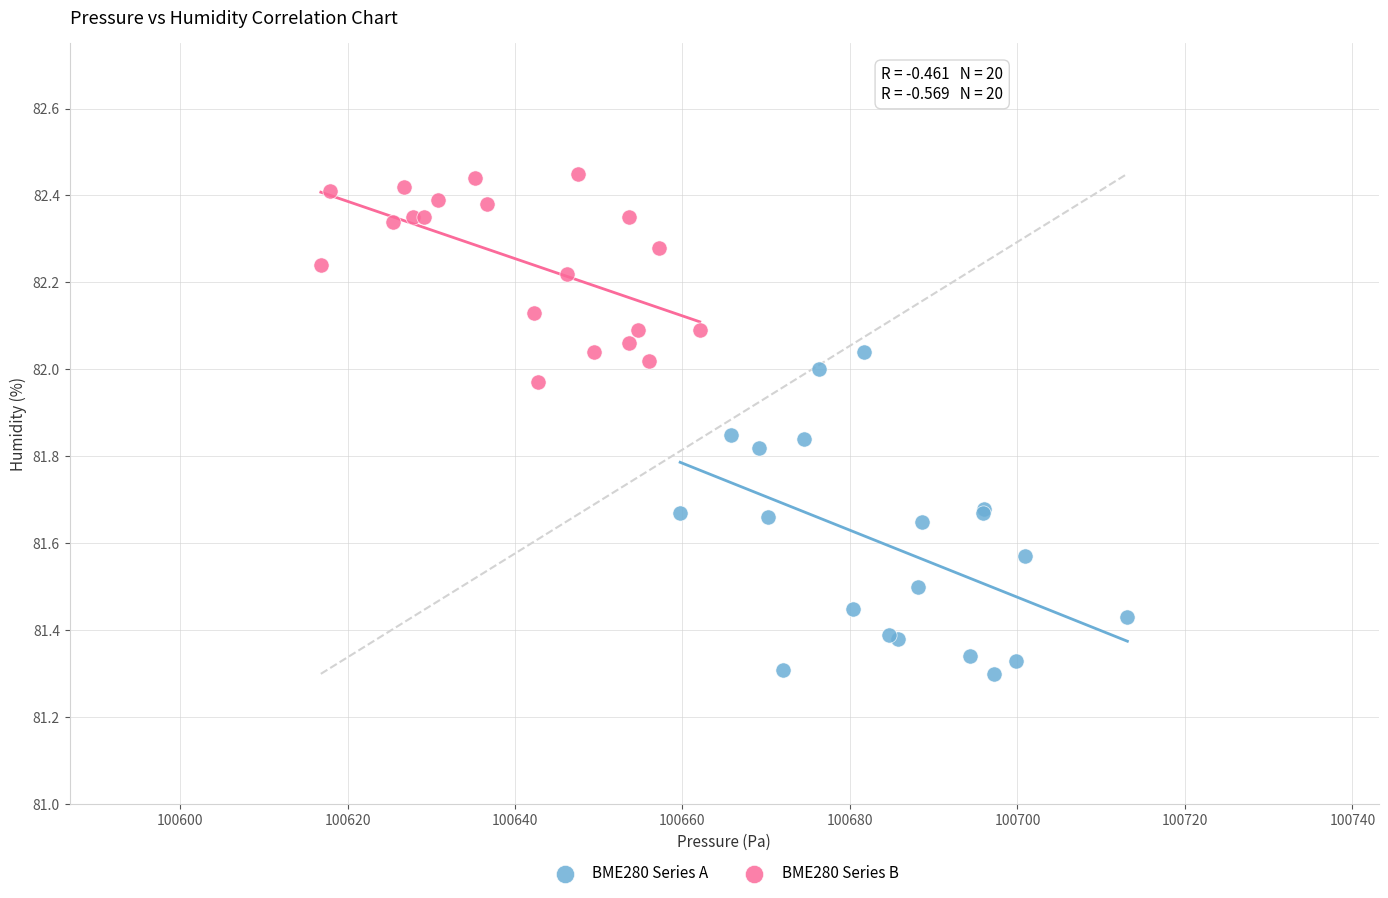

Which series has the widest spread of Y values?

BME280 Series A